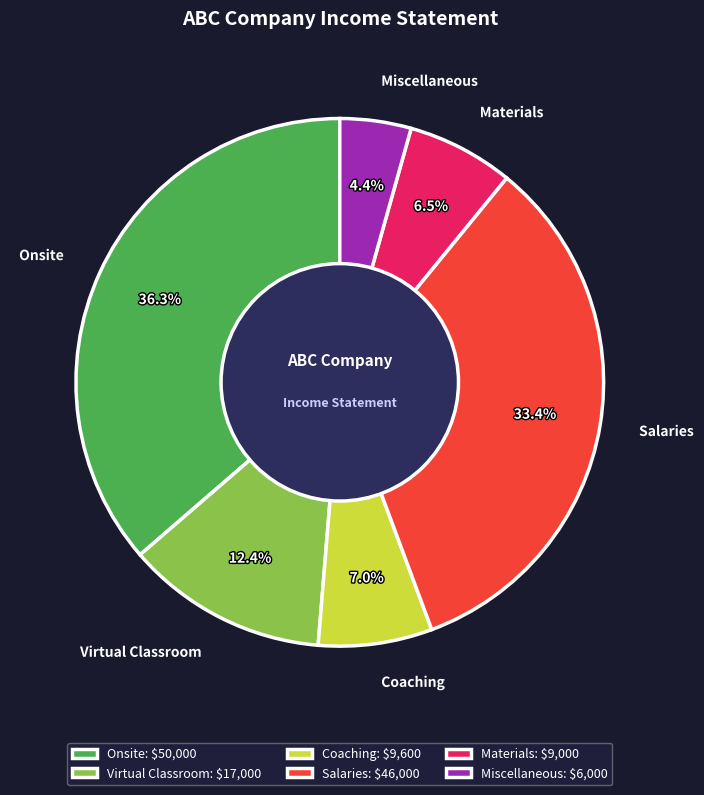

Combined, what portion of the pie is Onsite and Miscellaneous?

40.7%